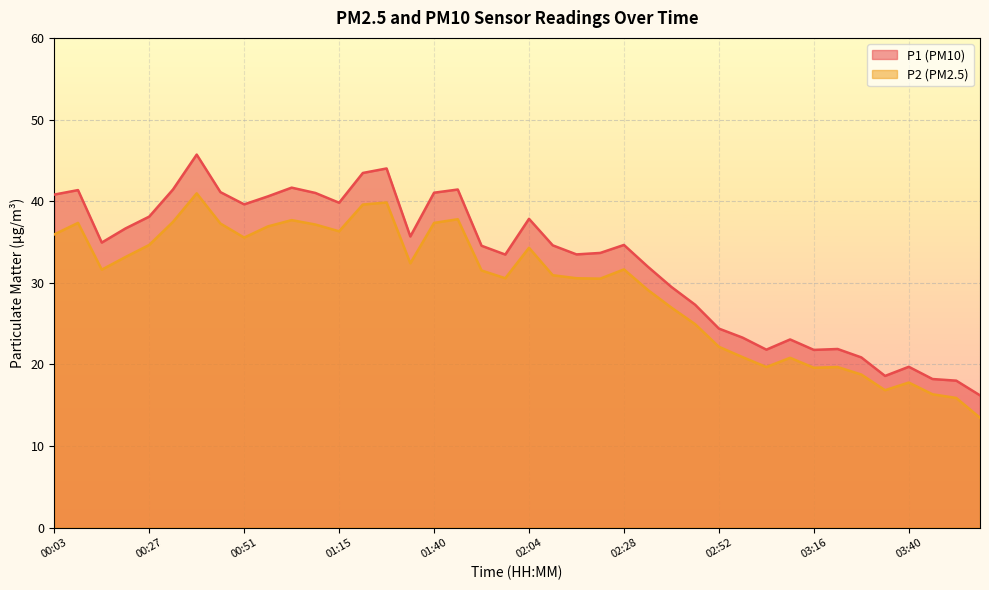

How many data points does each series have?

40